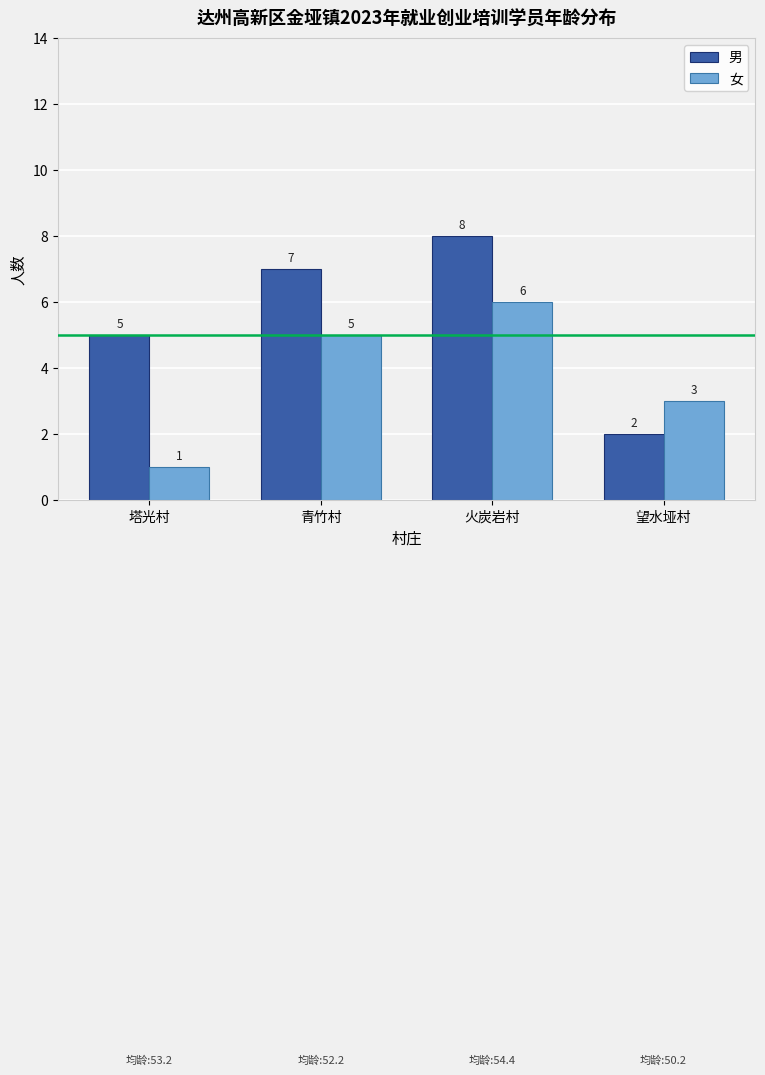

How many bars are there in each group?

2